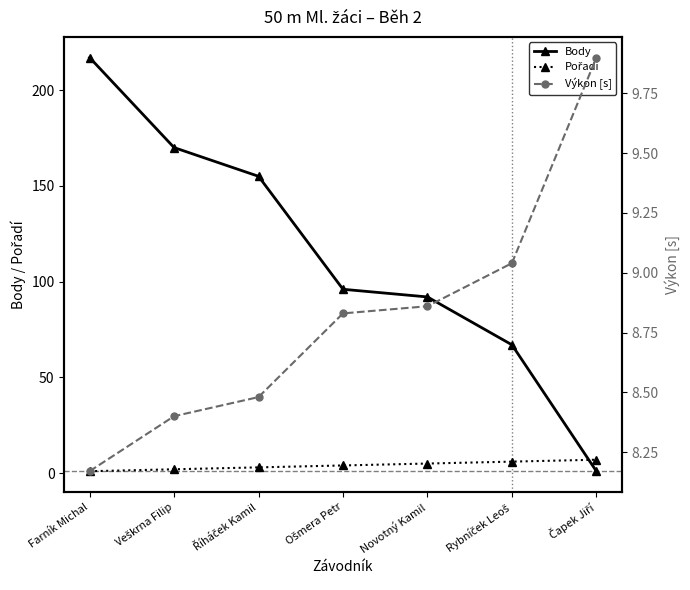

True or false: Výkon [s] and Pořadí cross at least once.

False